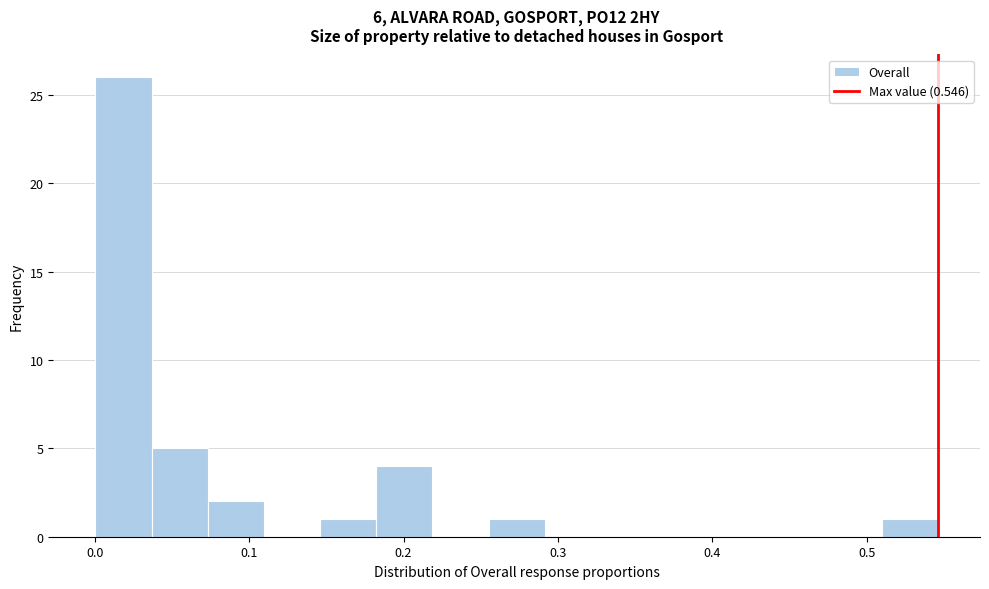

Around what value on the x-axis is the tallest bar? Give the approximate position of its centre, as read against the axis.

0.02